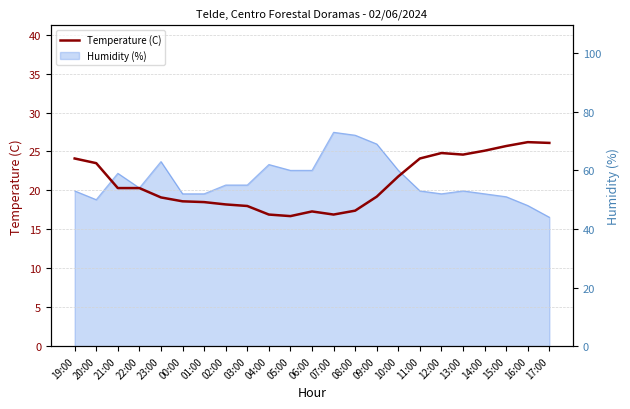

What is the ratio of the value at 01:00 to the value at 21:00?

0.9